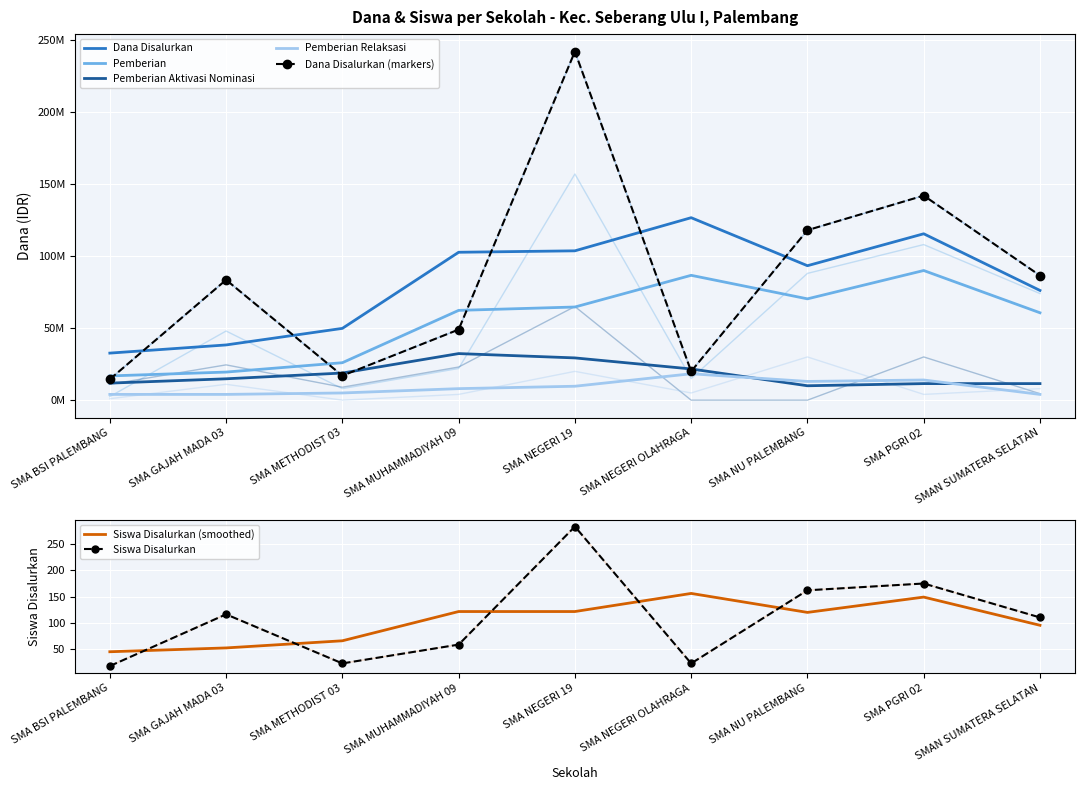

What is the spread (max minus min) of values at SMAN SUMATERA SELATAN?

86499890